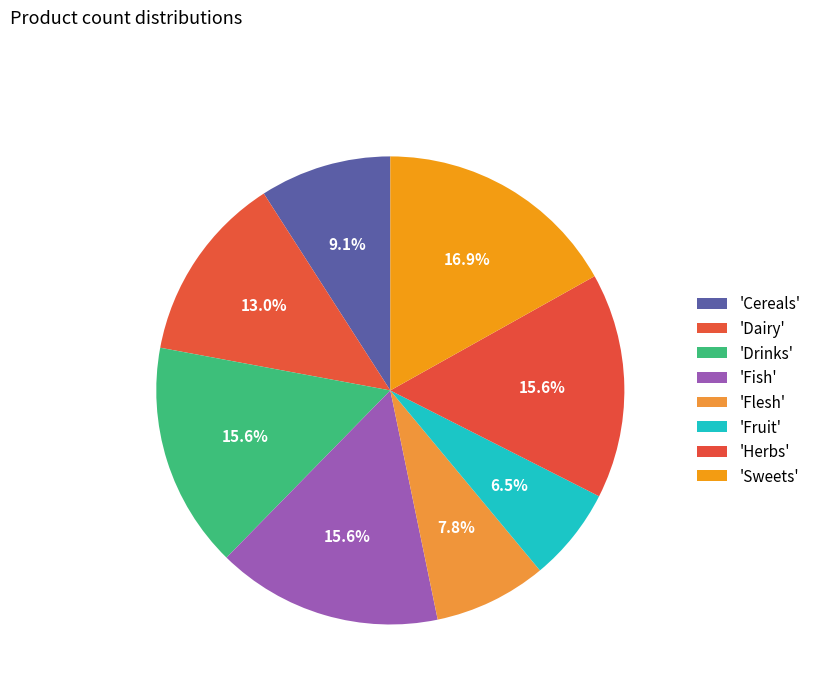

Count the number of slices in the pie.

8